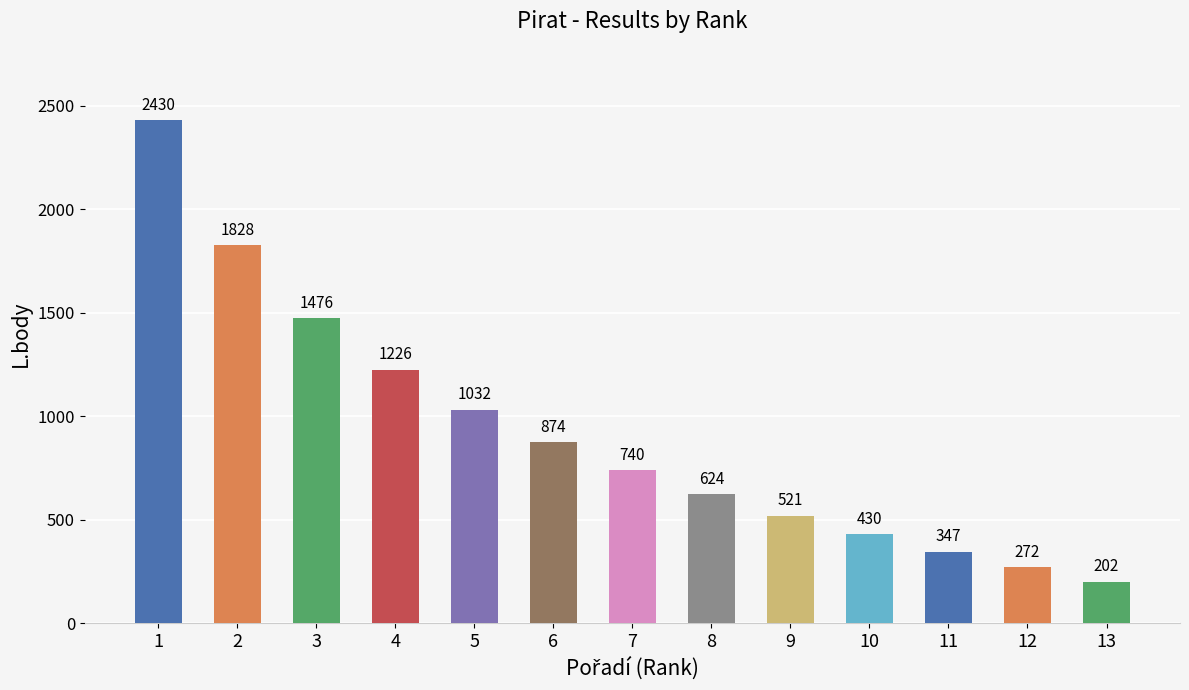

Reading right to left, extract all data points from this chart.

202	272	347	430	521	624	740	874	1032	1226	1476	1828	2430